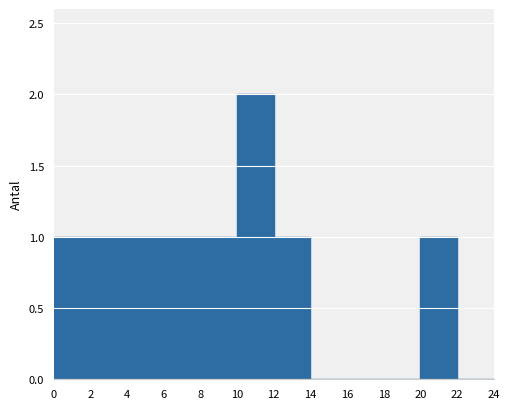

Reading left to right, transcribe this chart: for each bar, give the range it covers on the x-axis and its height. The values are not printed on the chart, so give them approximately, as read against the axis.

0 to 2: 1
2 to 4: 1
4 to 6: 1
6 to 8: 1
8 to 10: 1
10 to 12: 2
12 to 14: 1
14 to 16: 0
16 to 18: 0
18 to 20: 0
20 to 22: 1
22 to 24: 0